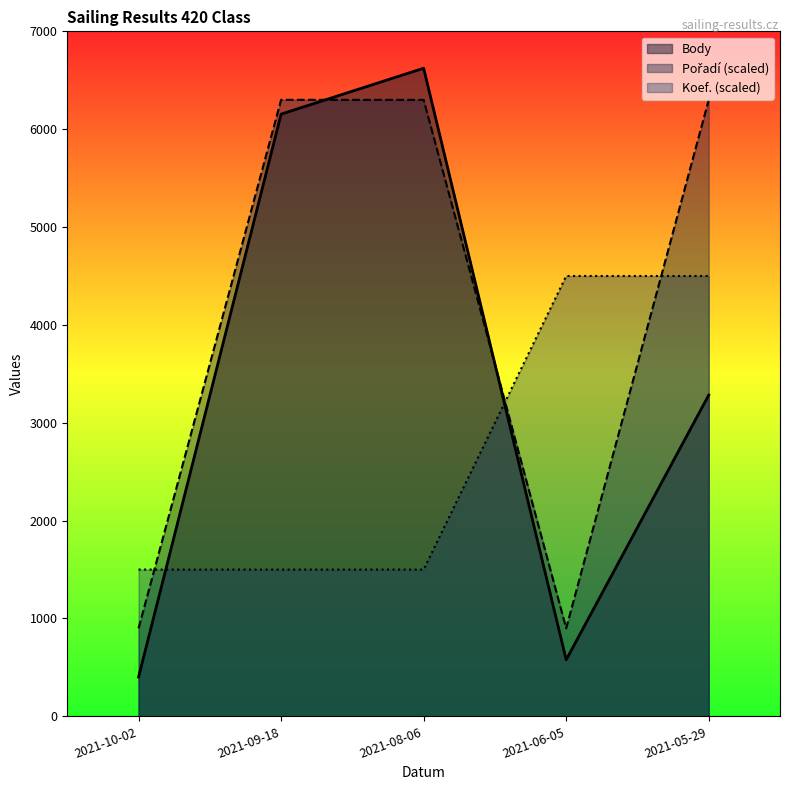

How many intersections are there between Body and Pořadí?

2